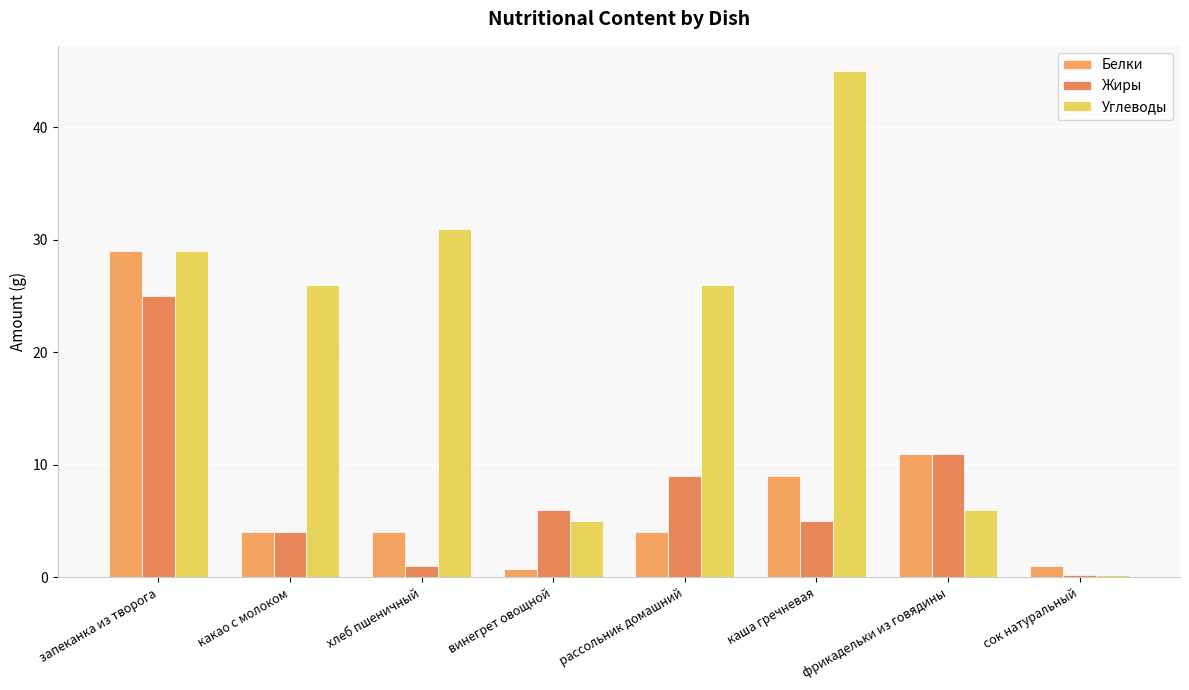

What position from the right is фрикадельки из говядины?

2